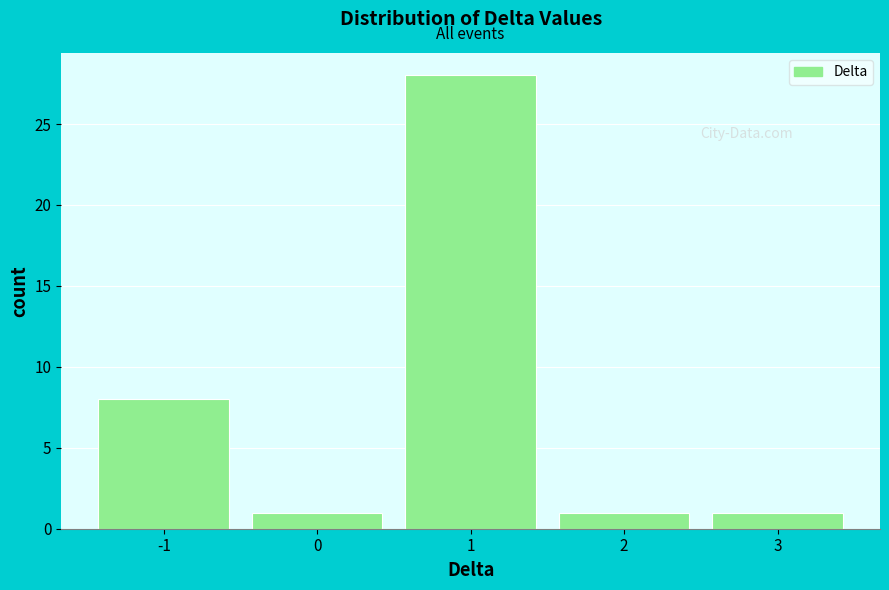

Reading left to right, list every bar in this chart as the range it spans on the x-axis followed by its height. The values are not printed on the chart, so give them approximately, as read against the axis.

-1.5 to -0.5: 8
-0.5 to 0.5: 1
0.5 to 1.5: 28
1.5 to 2.5: 1
2.5 to 3.5: 1